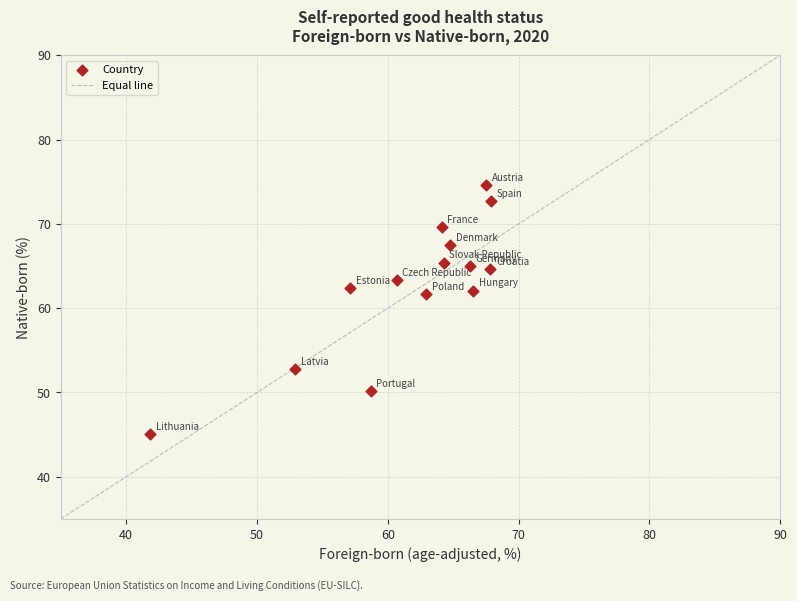

What is the range of X values (max minus min)?

26.0